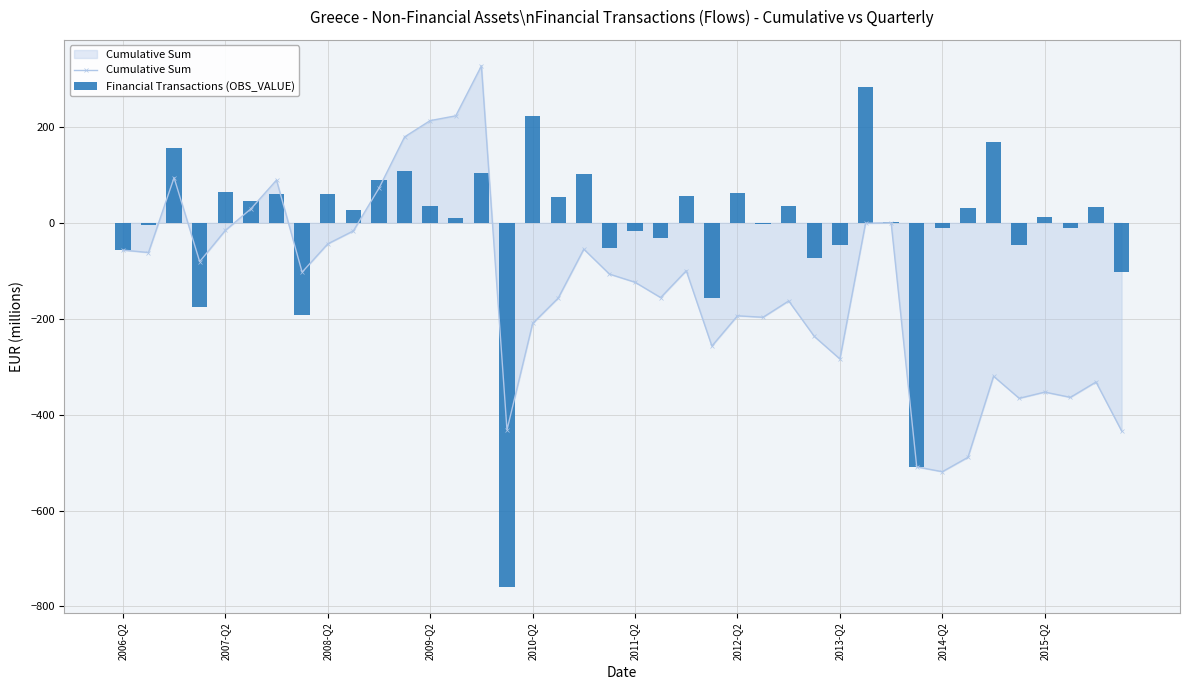

Reading right to left, transcribe all the data shown in this chart.

Cumulative Sum: -434	-332	-364	-353	-366	-320	-489	-519	-509	0	-1	-284	-237	-163	-197	-194	-257	-100	-156	-124	-107	-55	-157	-210	-432	327	223	213	179	72	-17	-44	-103	89	29	-16	-81	94	-62	-57
Financial Transactions (OBS_VALUE): -102	32	-11	13	-46	169	30	-10	-509	1	283	-47	-74	34	-3	63	-157	56	-32	-17	-52	102	53	222	-759	104	10	34	107	89	27	59	-192	60	45	65	-175	156	-5	-57